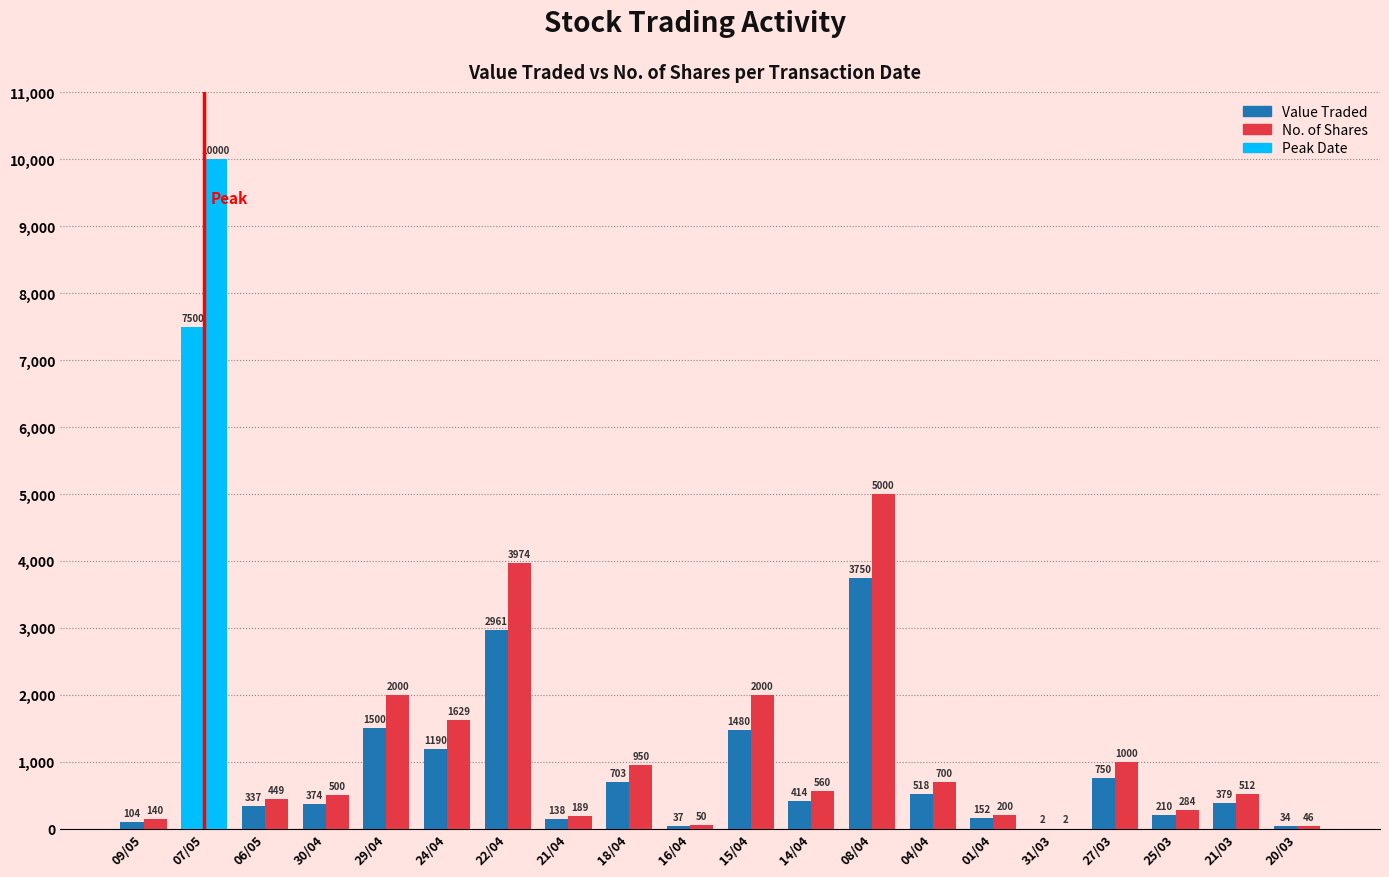

What is the smallest value displayed?

2